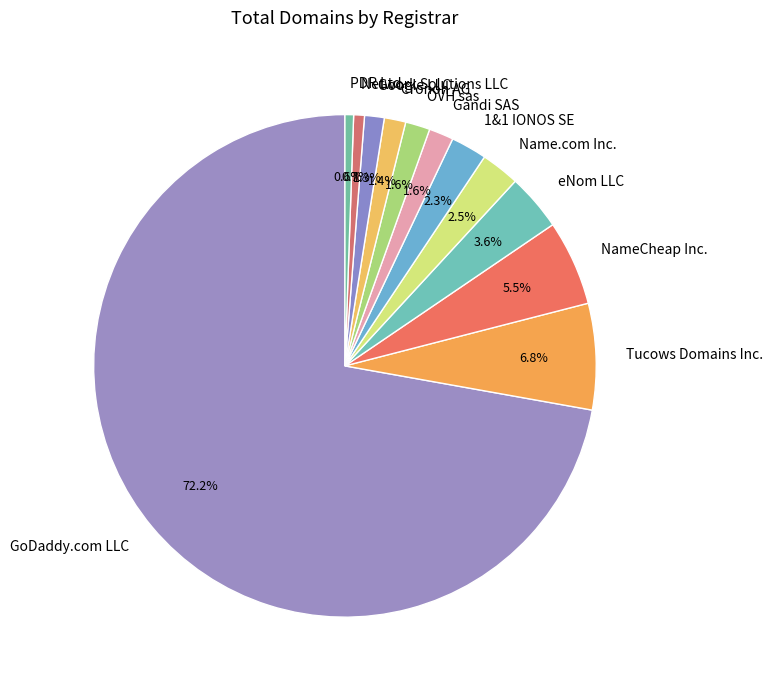

Which category has the biggest portion of the pie?

GoDaddy.com LLC